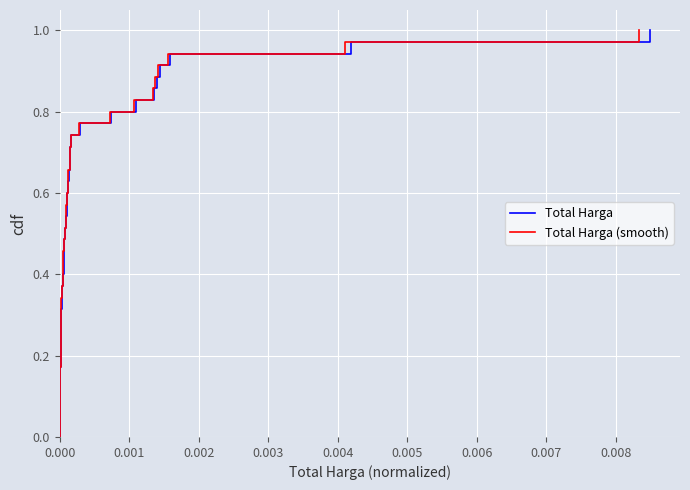

What is the difference between the maximum and minimum values in the Total Harga (smooth) series?

1.0